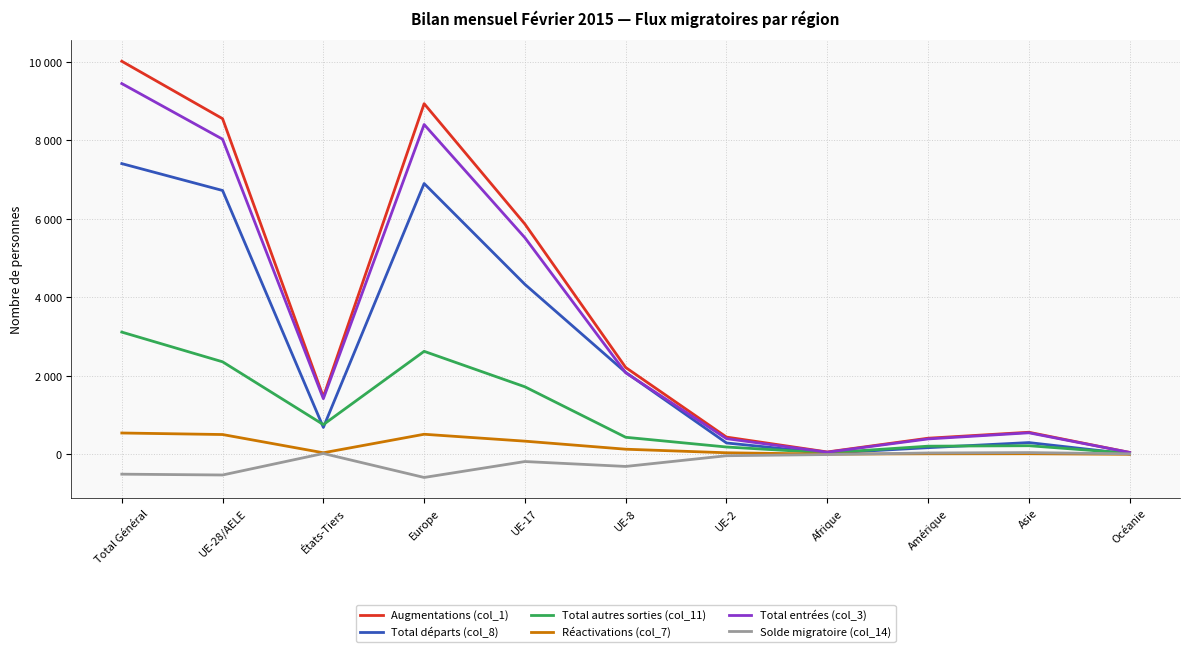

Does the chart have visible grid lines?

Yes